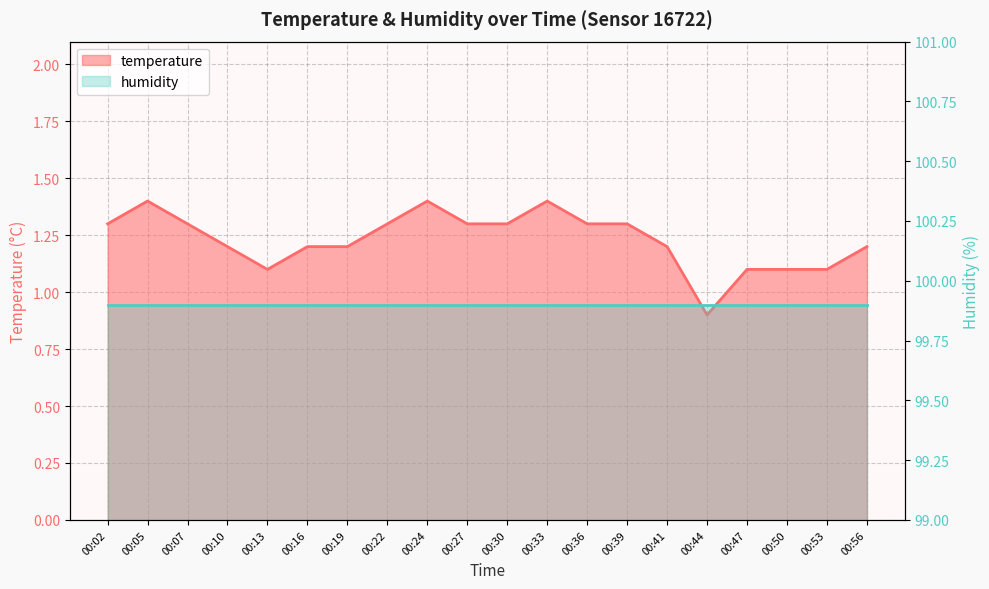

What is the value of the 17th point from the left?

1.1